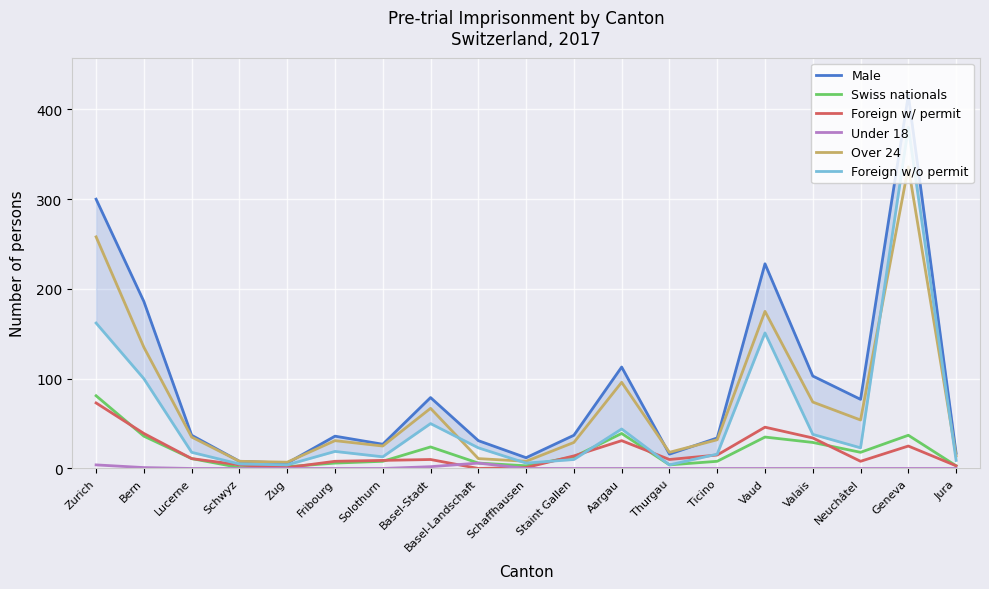

What value does the Over 24 series have at Thurgau?

18